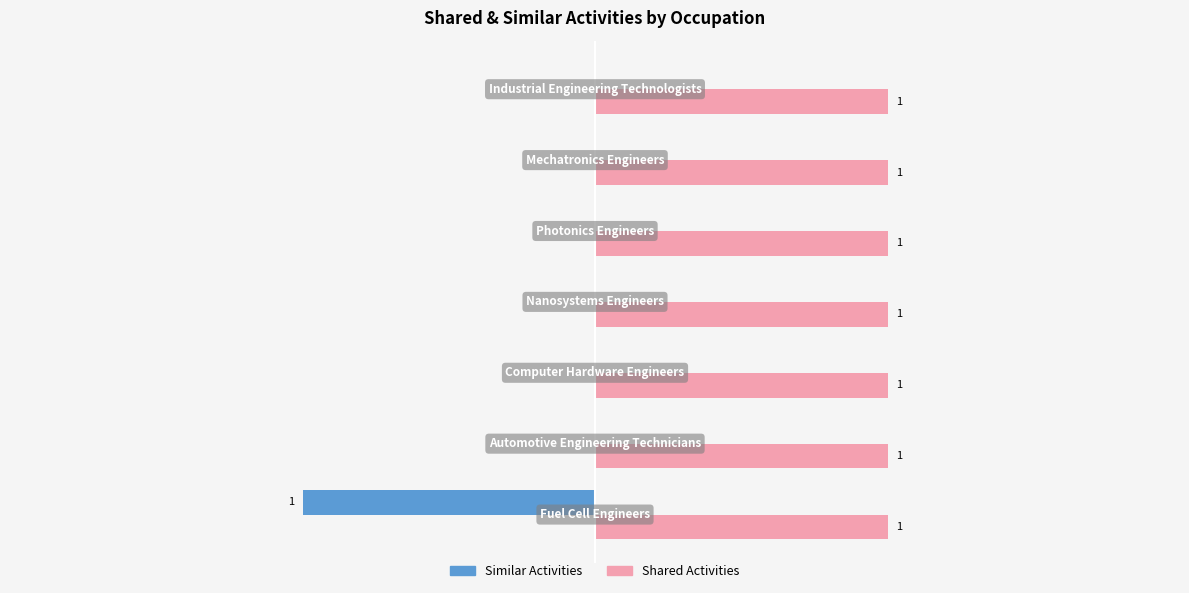

Which series has the largest total across all categories?

Shared Activities